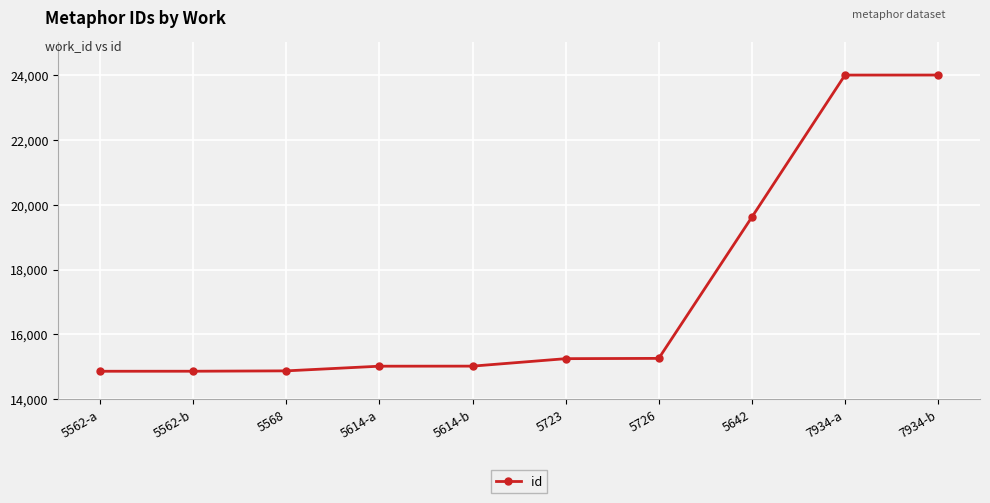

What is the average value?

17277